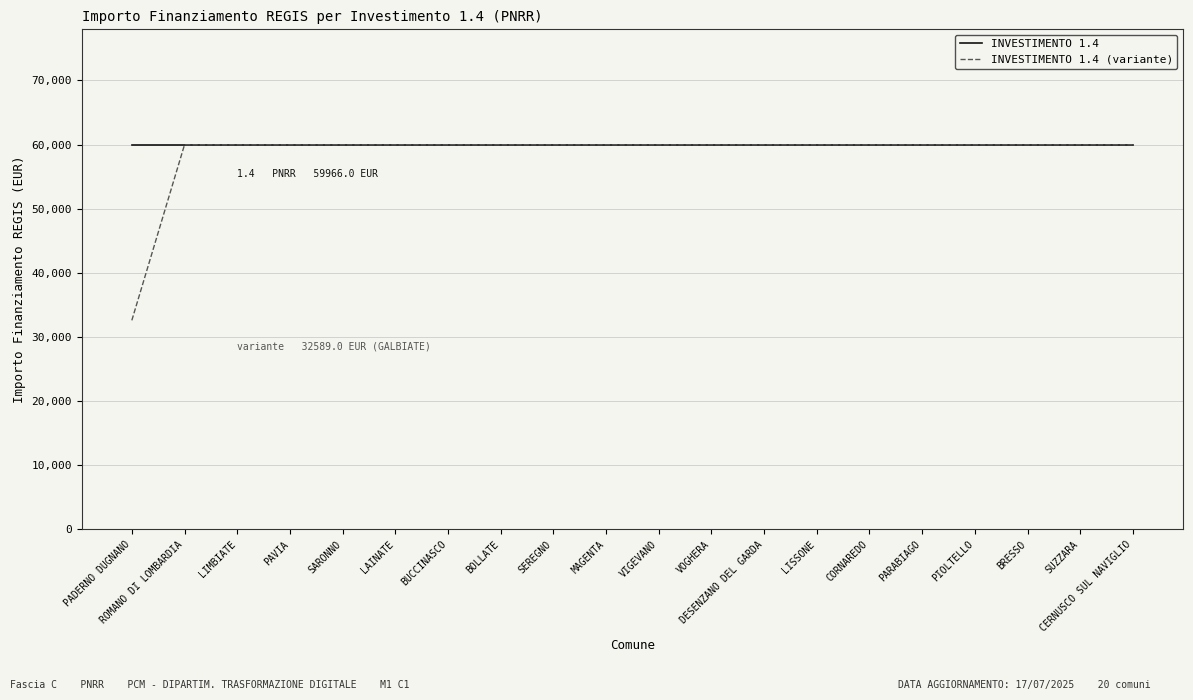

Rank the series by their average value, from lowest to highest.

INVESTIMENTO 1.4 (variante), INVESTIMENTO 1.4